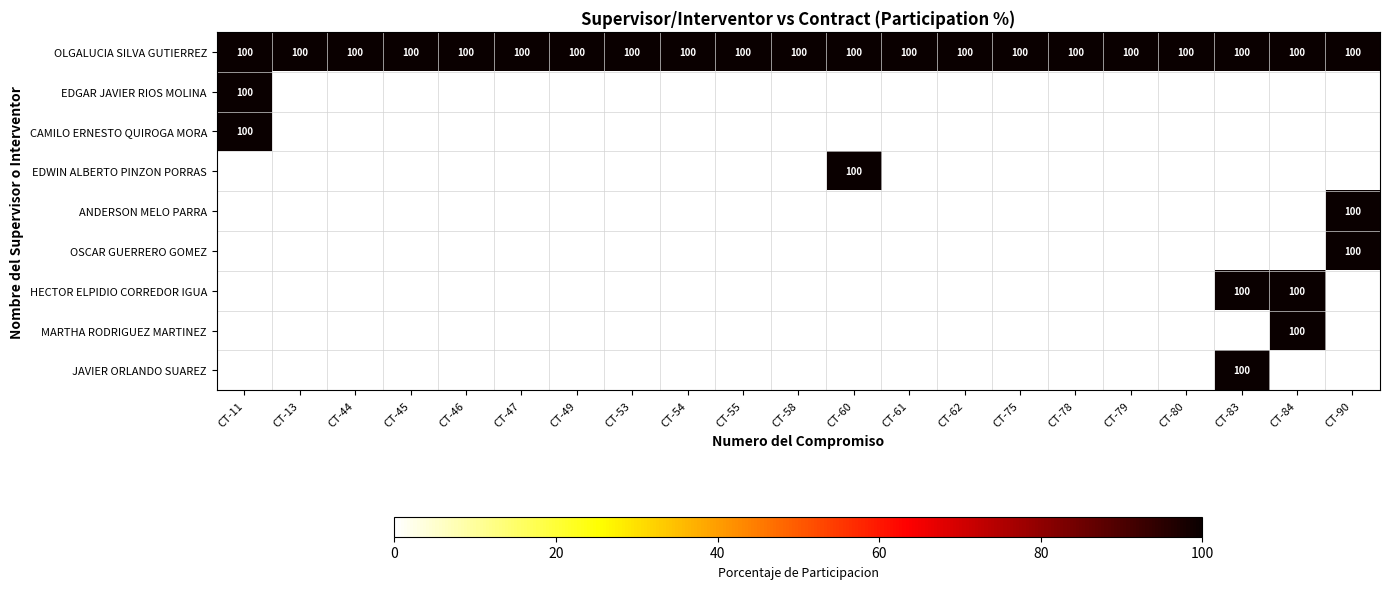

Reading left to right, transcribe all the data shown in this chart.

OLGALUCIA SILVA GUTIERREZ: 100	100	100	100	100	100	100	100	100	100	100	100	100	100	100	100	100	100	100	100	100
EDGAR JAVIER RIOS MOLINA: 100	0	0	0	0	0	0	0	0	0	0	0	0	0	0	0	0	0	0	0	0
CAMILO ERNESTO QUIROGA MORA: 100	0	0	0	0	0	0	0	0	0	0	0	0	0	0	0	0	0	0	0	0
EDWIN ALBERTO PINZON PORRAS: 0	0	0	0	0	0	0	0	0	0	0	100	0	0	0	0	0	0	0	0	0
ANDERSON MELO PARRA: 0	0	0	0	0	0	0	0	0	0	0	0	0	0	0	0	0	0	0	0	100
OSCAR GUERRERO GOMEZ: 0	0	0	0	0	0	0	0	0	0	0	0	0	0	0	0	0	0	0	0	100
HECTOR ELPIDIO CORREDOR IGUA: 0	0	0	0	0	0	0	0	0	0	0	0	0	0	0	0	0	0	100	100	0
MARTHA RODRIGUEZ MARTINEZ: 0	0	0	0	0	0	0	0	0	0	0	0	0	0	0	0	0	0	0	100	0
JAVIER ORLANDO SUAREZ: 0	0	0	0	0	0	0	0	0	0	0	0	0	0	0	0	0	0	100	0	0